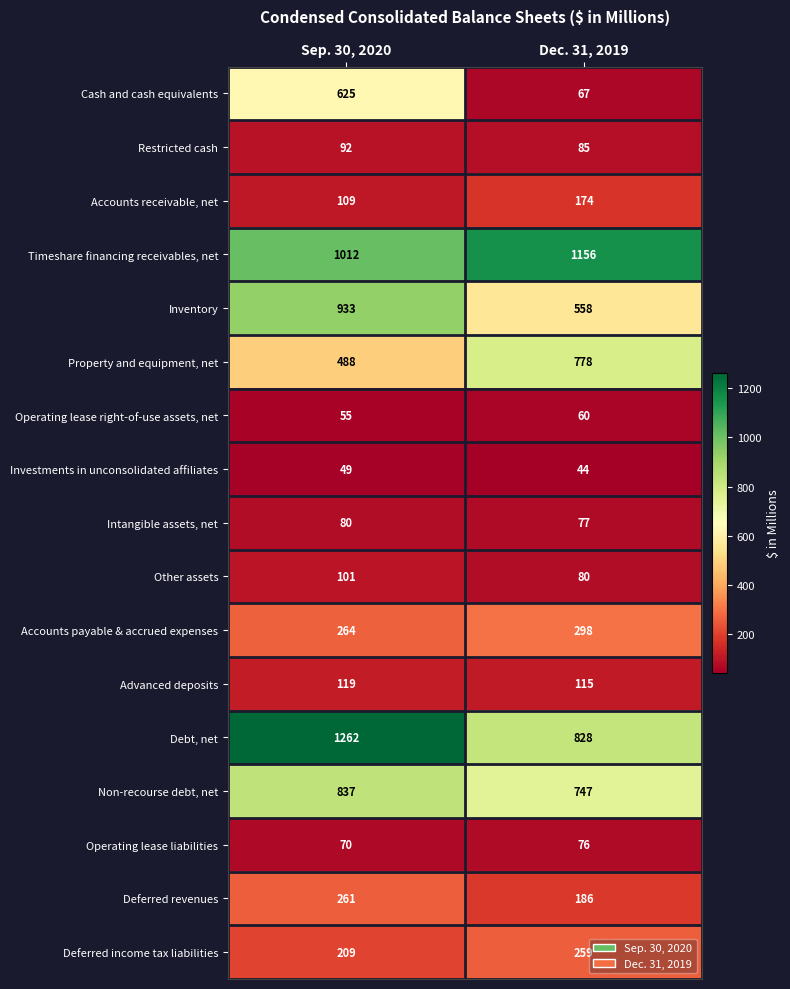

True or false: Intangible assets, net has a value of 77 at Dec. 31, 2019.

True